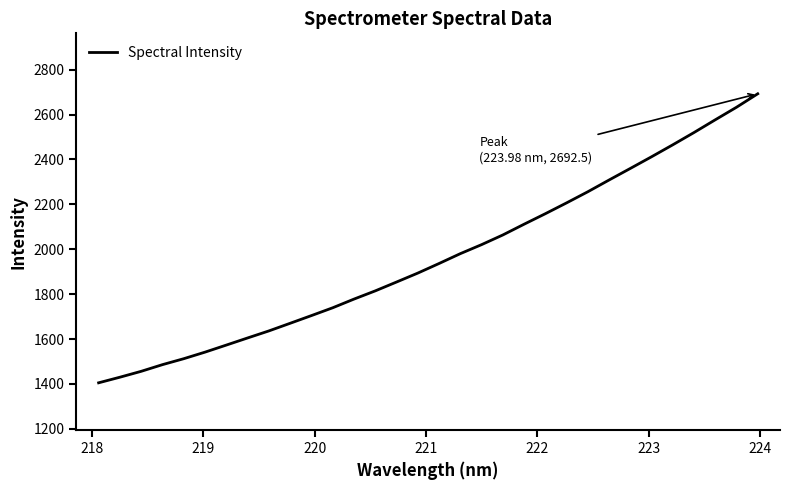

What is the smallest value displayed?

1405.0